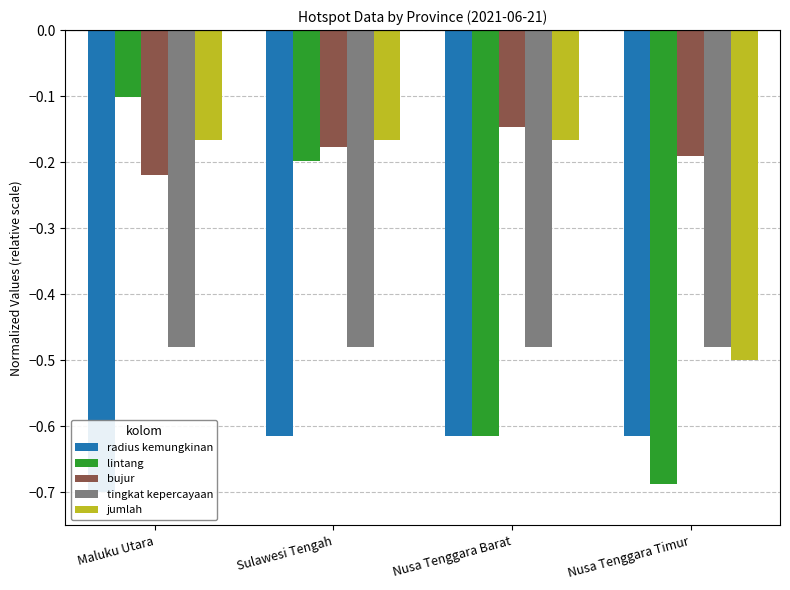

Which label corresponds to the smallest value in the chart?

Maluku Utara